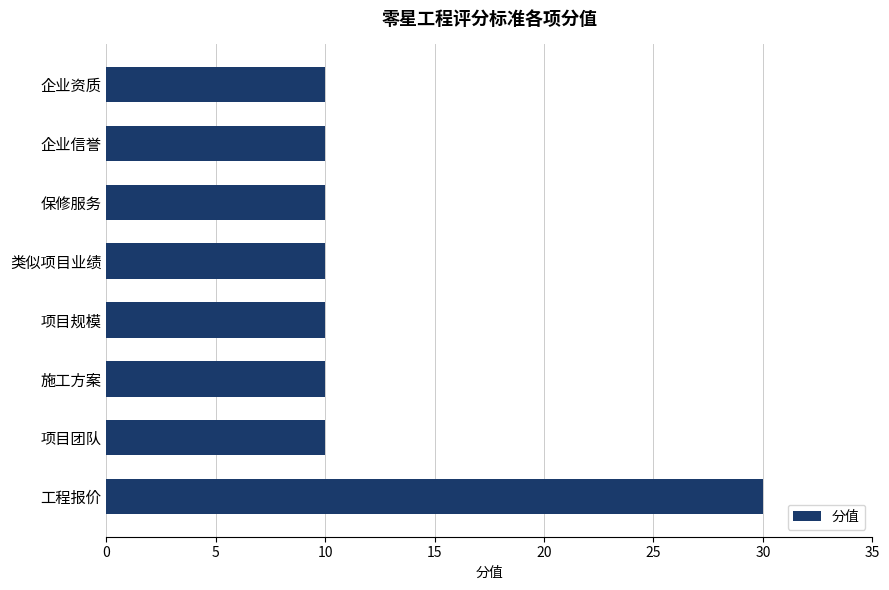

What position from the bottom is 项目规模?

4